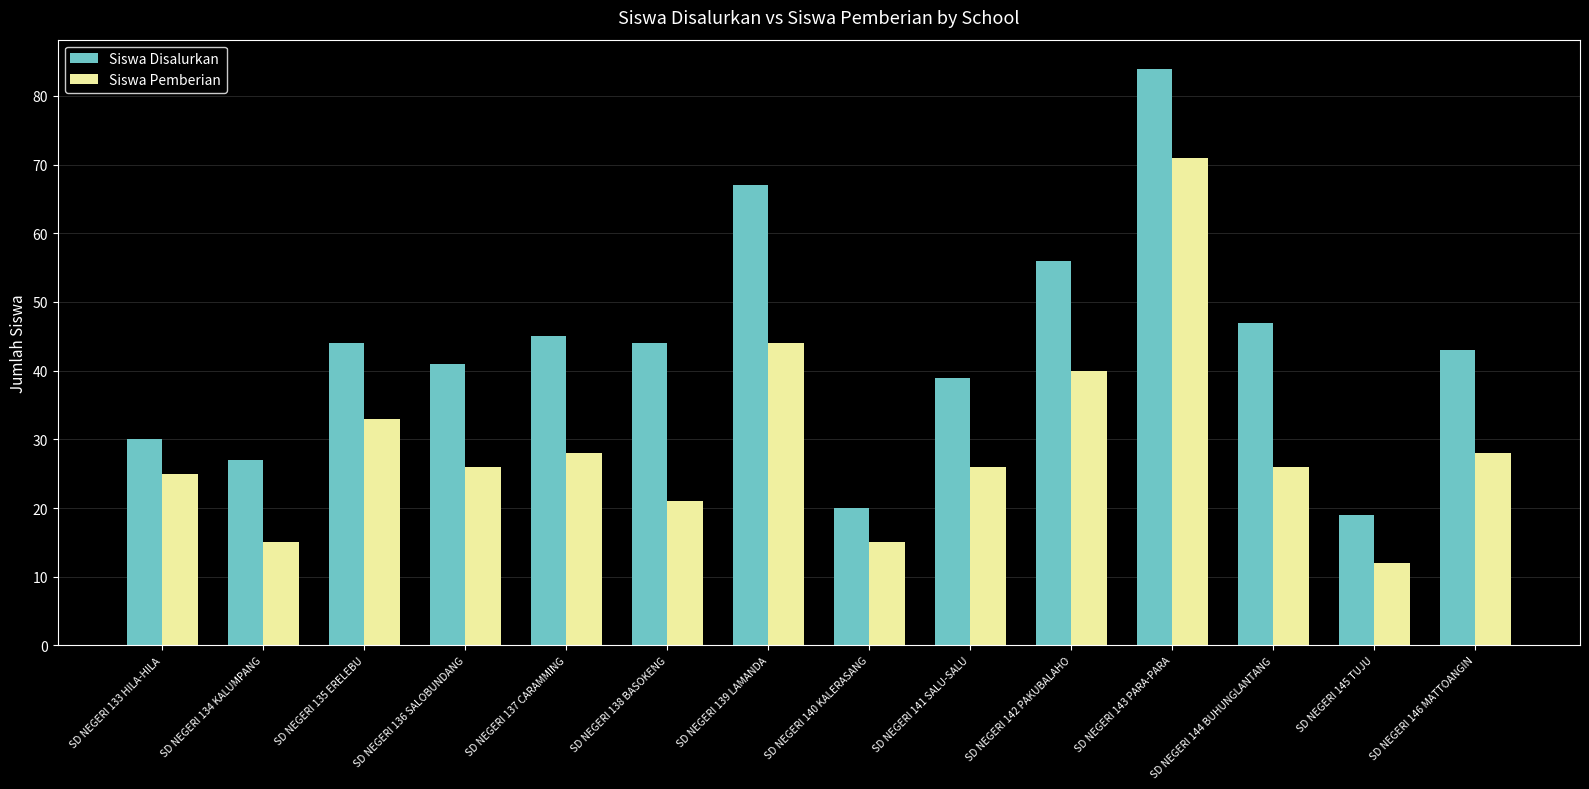

What is the sum of all Siswa Disalurkan values?

606